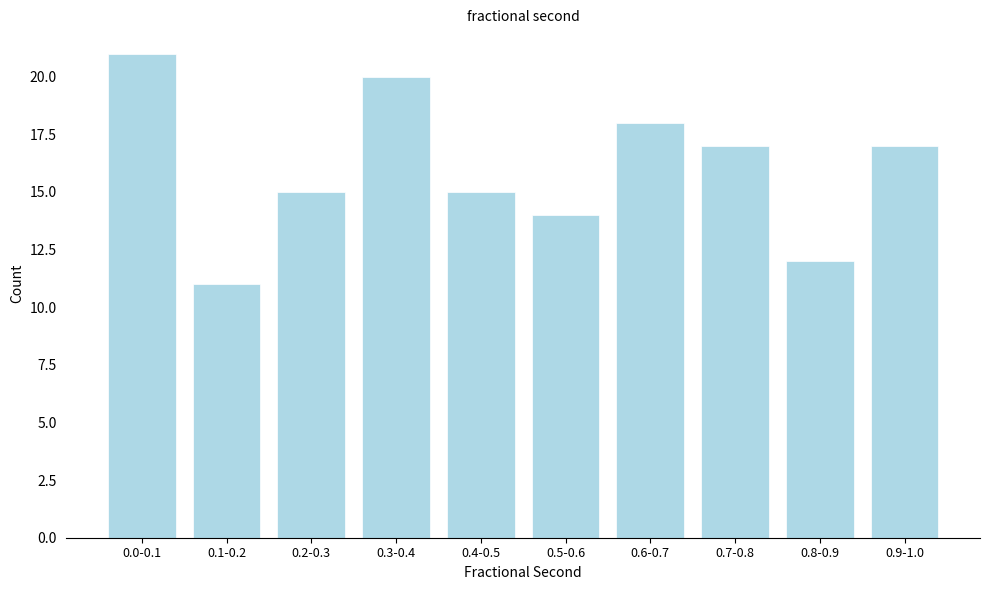

Reading left to right, what are all the values shown in this chart?

21	11	15	20	15	14	18	17	12	17